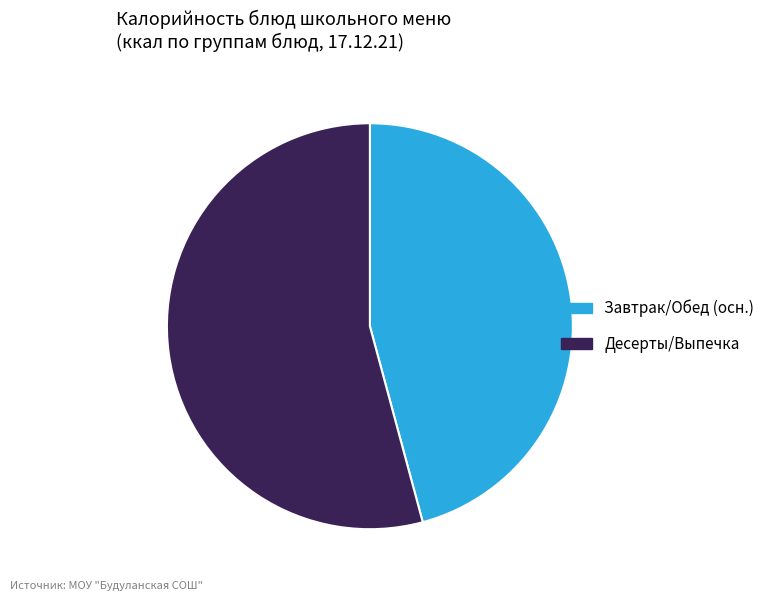

Is the sum of Десерты/Выпечка and Завтрак/Обед (осн.) greater than half?

Yes